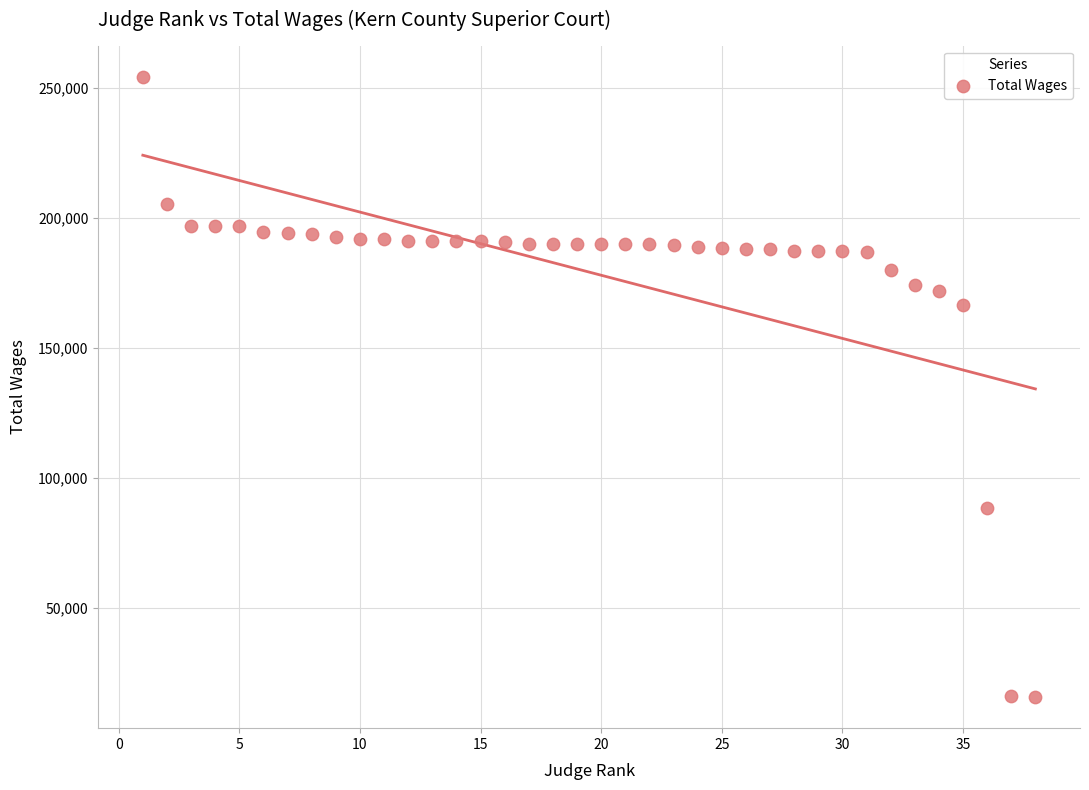

What Y value in the scatter plot is closest to 134986?

166548